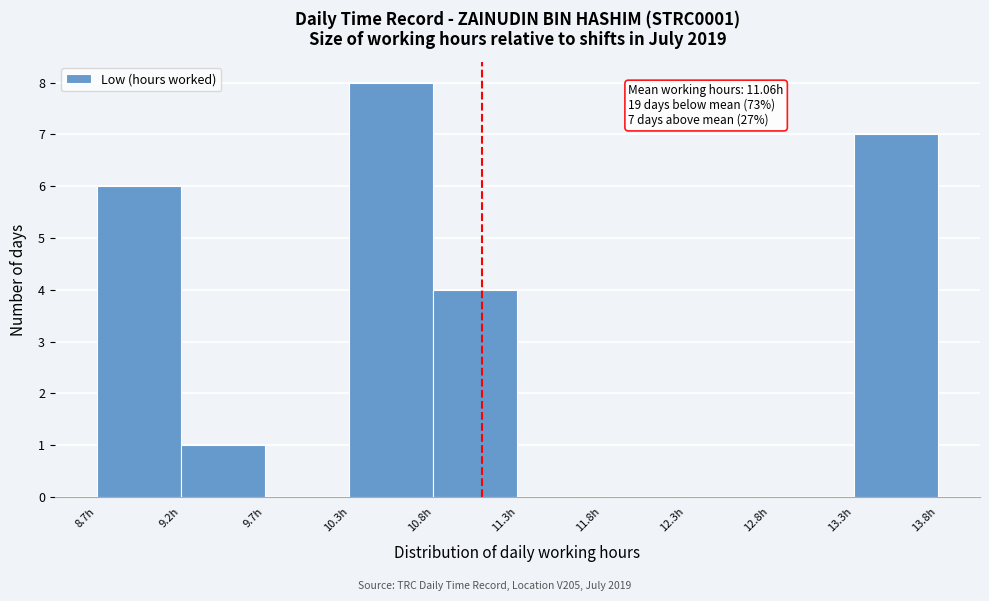

Over which range of the x-axis is the bar tallest?

10.3 to 10.8